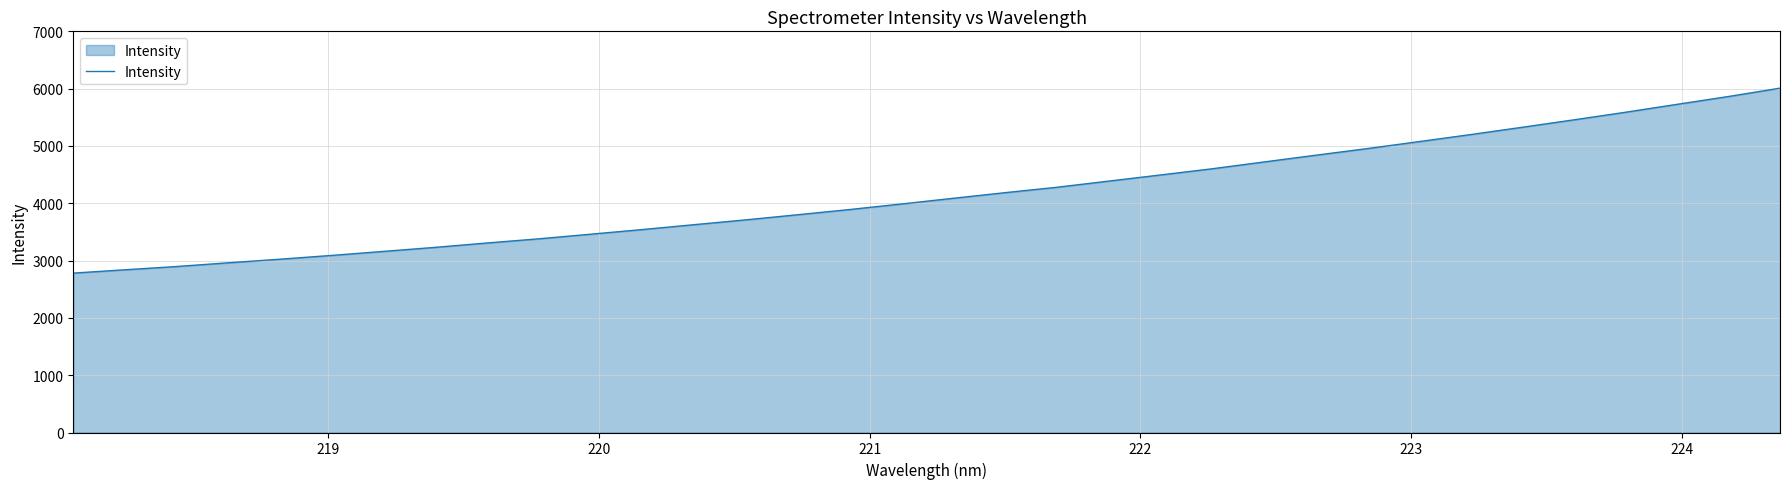

True or false: the data has more than 1 interior local peaks.

False